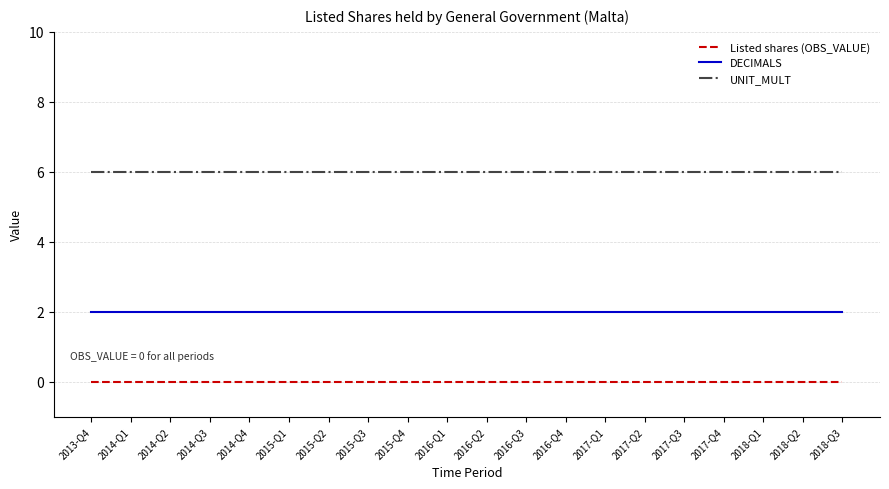

What are all the series names shown in the legend?

Listed shares (OBS_VALUE), DECIMALS, UNIT_MULT